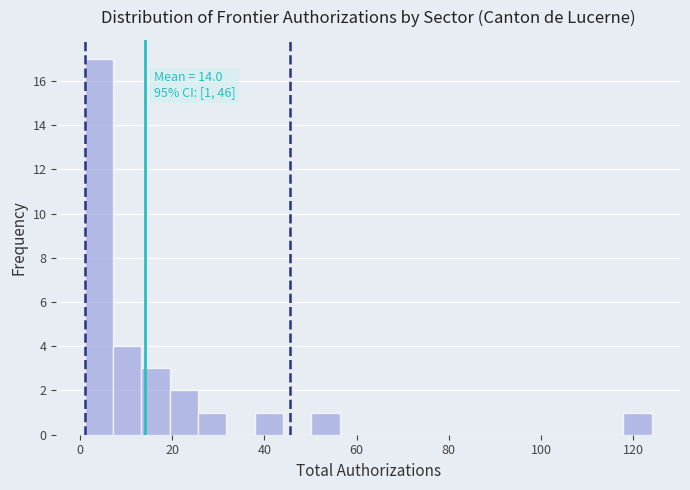

Around what value on the x-axis is the tallest bar? Give the approximate position of its centre, as read against the axis.

4